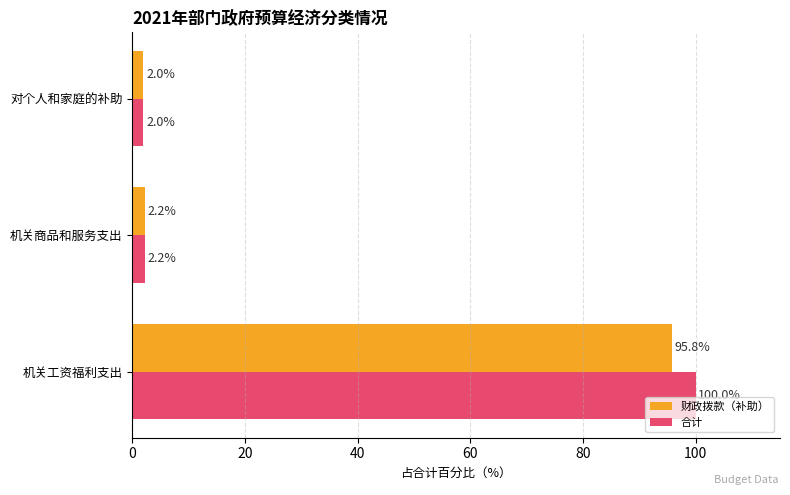

What is the difference between the maximum and minimum values in the 财政拨款（补助） series?

93.8